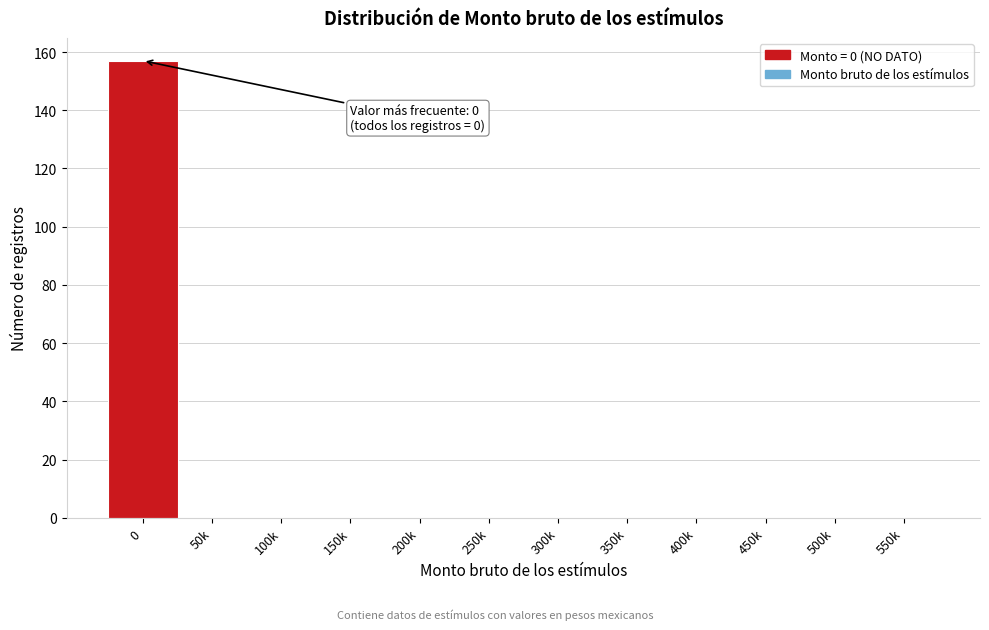

Reading left to right, extract all data points from this chart.

0=157	50k=0	100k=0	150k=0	200k=0	250k=0	300k=0	350k=0	400k=0	450k=0	500k=0	550k=0